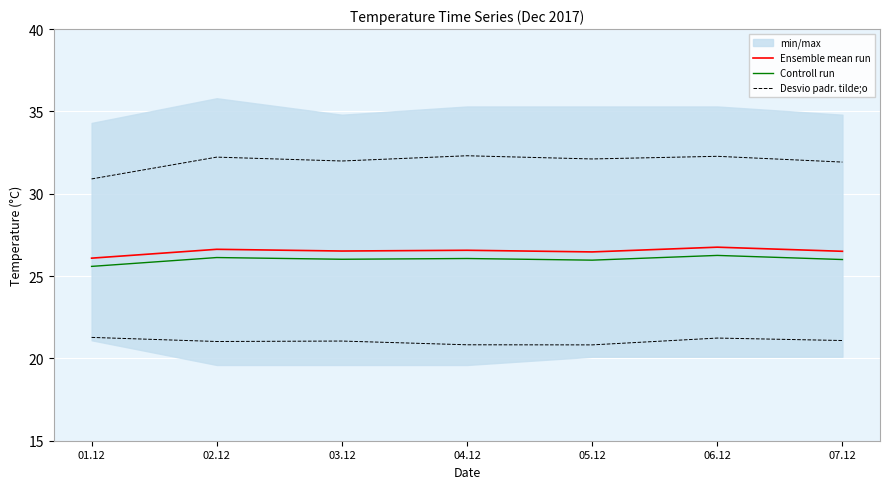

The value of Desvio padr. tilde;o at 02.12 is 32.2. True or false?

True